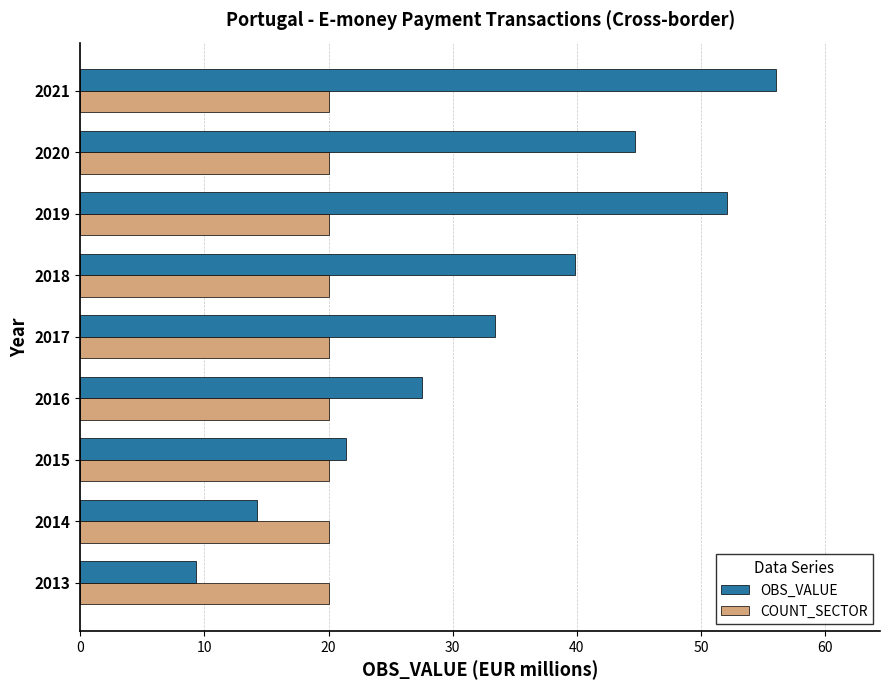

What is the sum of all OBS_VALUE values?

298.5